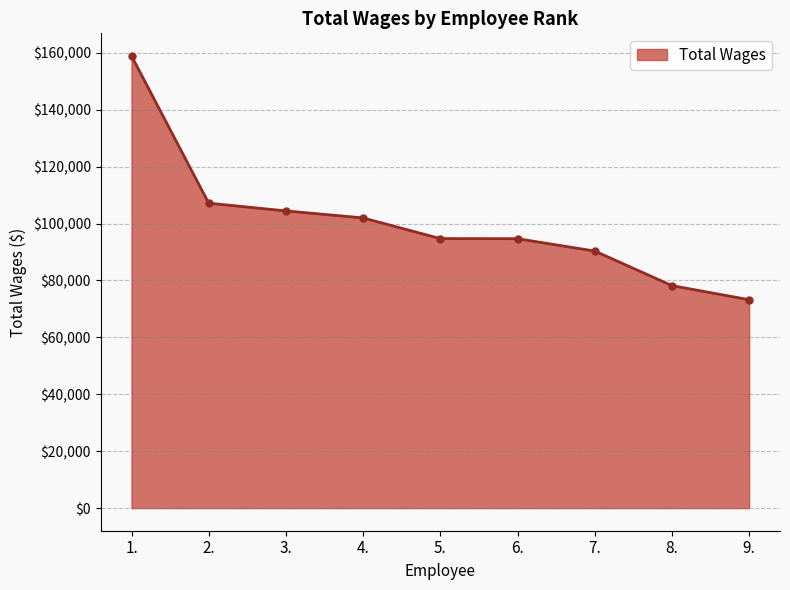

How many values are below 94706?

4